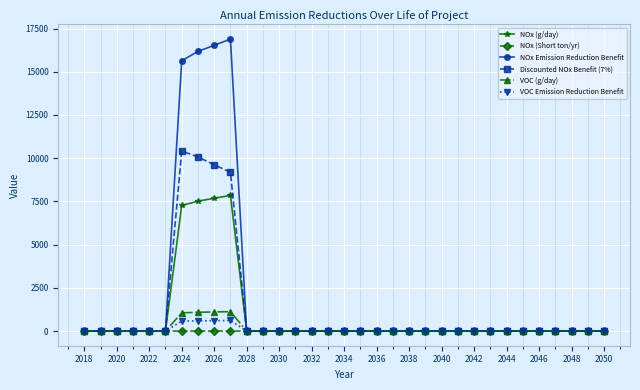

At how many categories does at least one series exceed 14051?

4